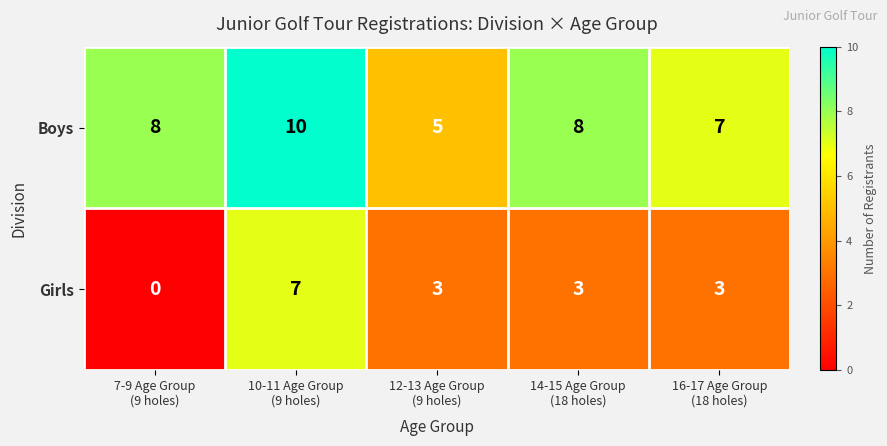

How many Girls values are between 3 and 4?

3